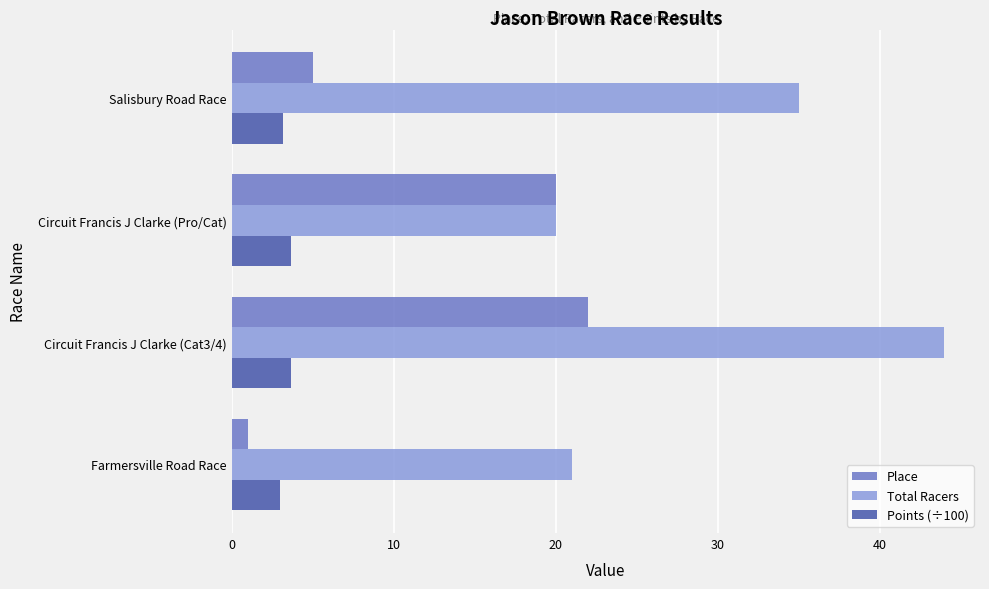

What is the sum of all Total Racers values?

120.0